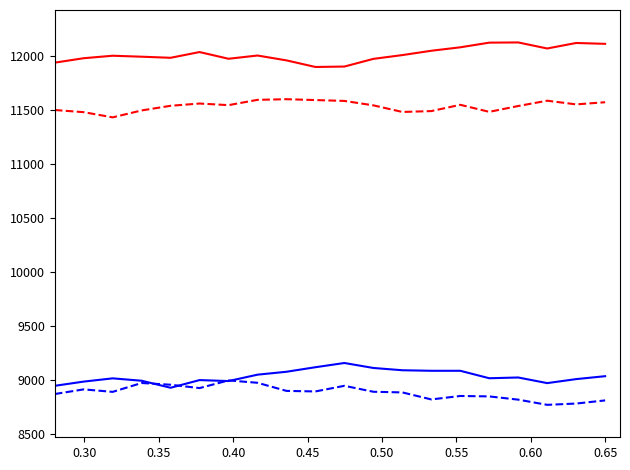

What is the maximum value shown in the chart?

12125